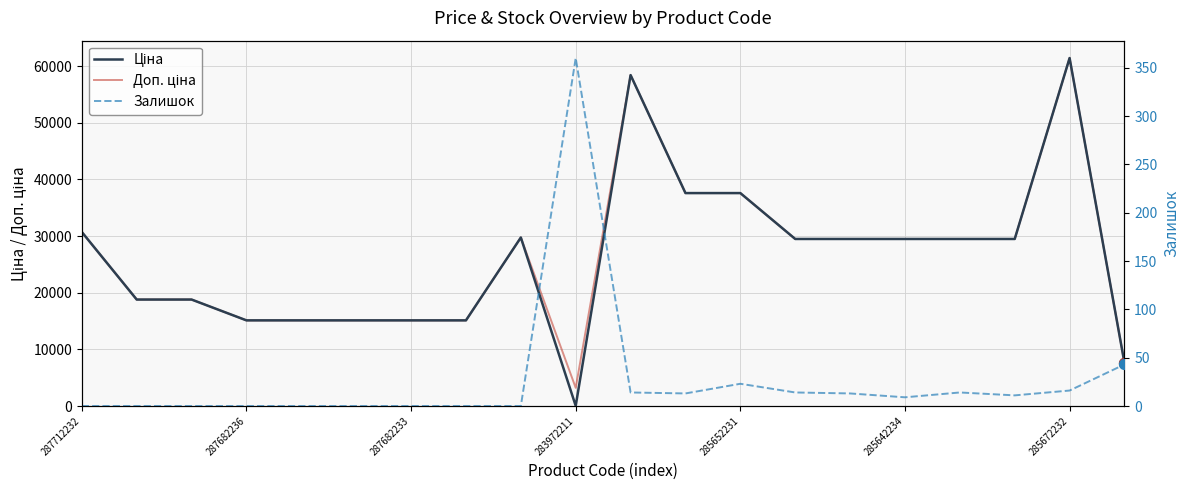

What are all the series names shown in the legend?

Ціна, Доп. ціна, Залишок